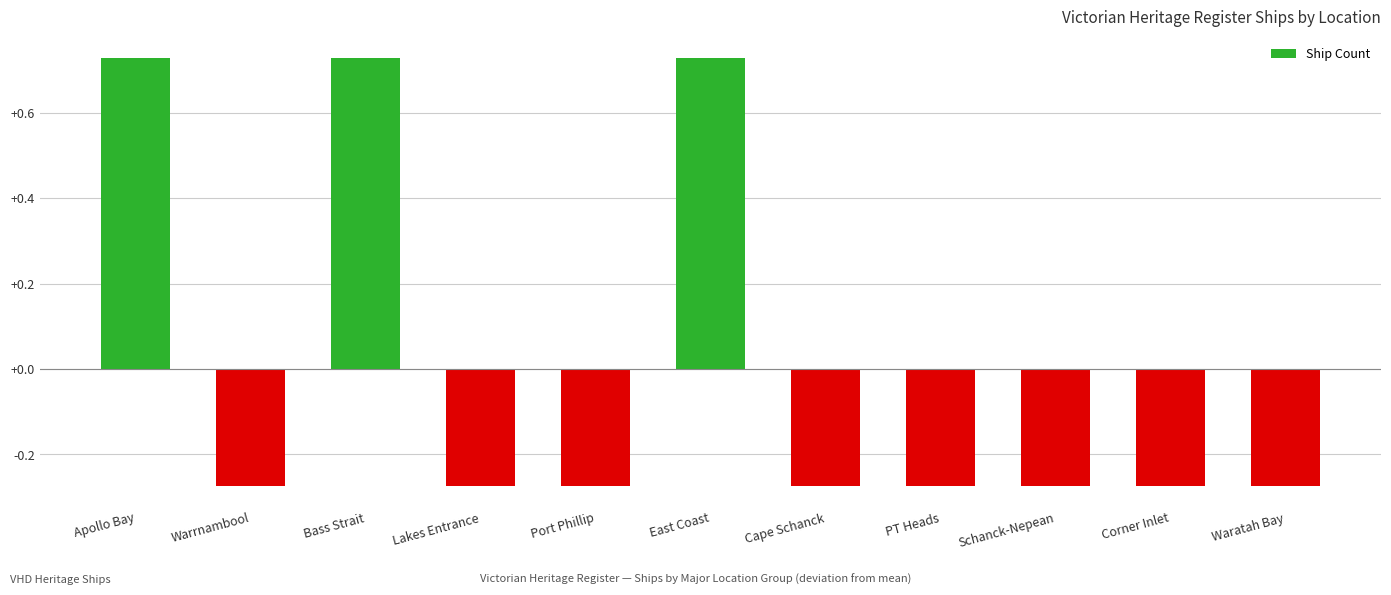

The chart shows a value of -0.4 at Waratah Bay. True or false?

False